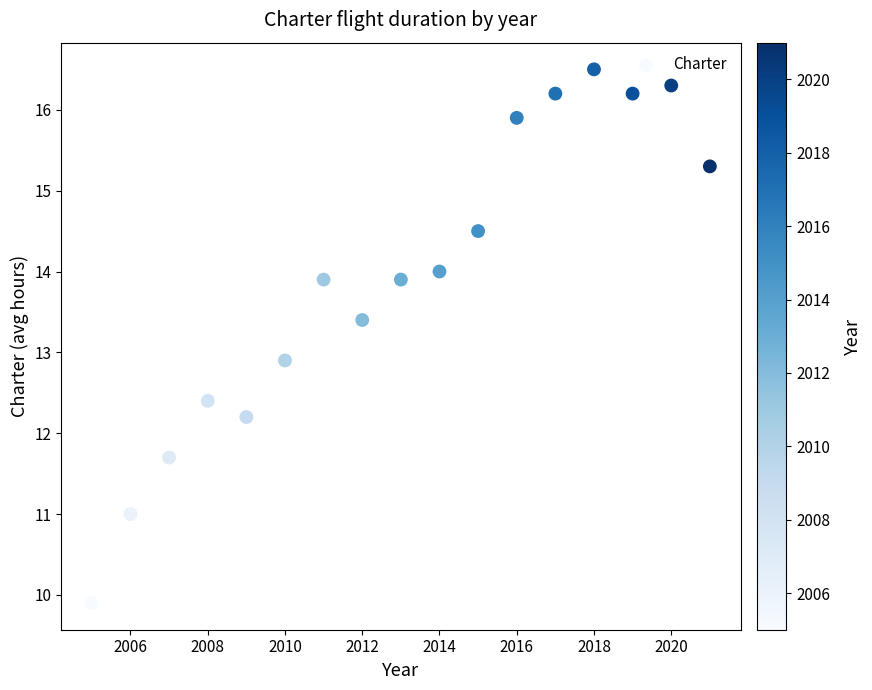

What Y value in the scatter plot is closest to 13?

12.9